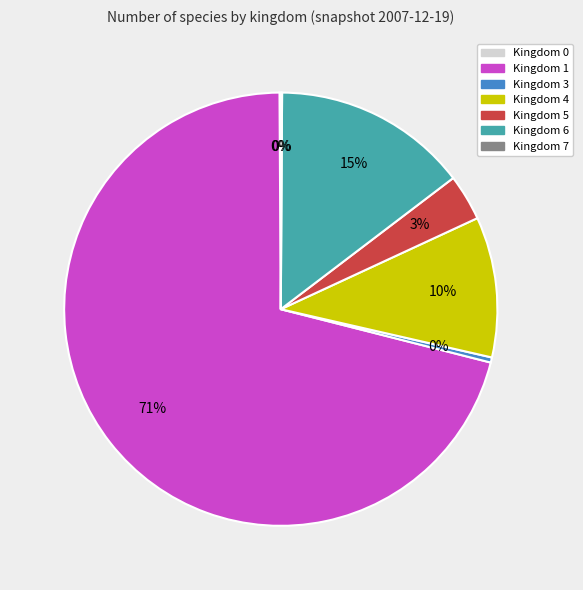

To the nearest percent, what is the average slice percentage?

14%